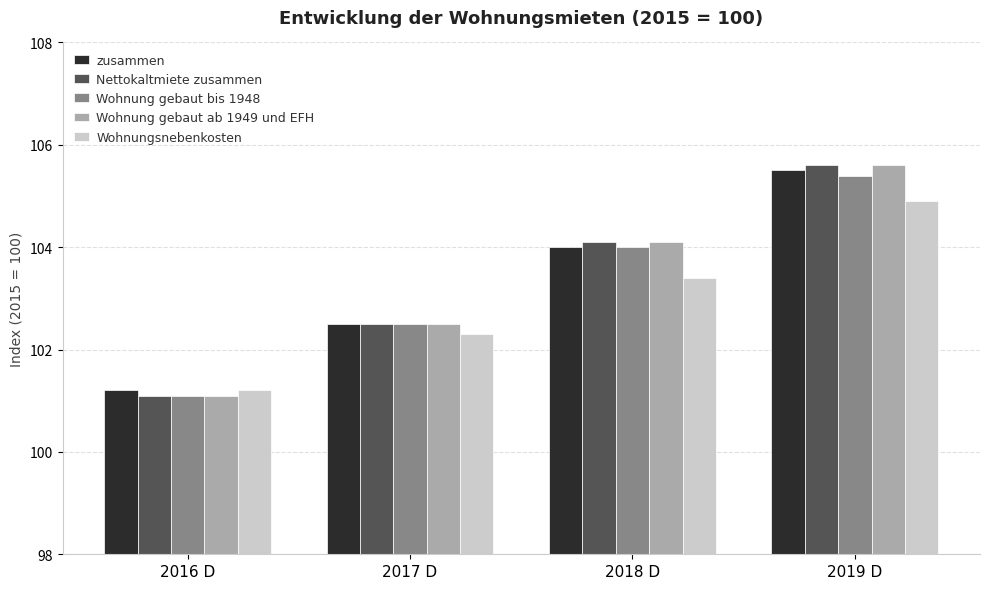

Rank the categories by Wohnung gebaut bis 1948 value from highest to lowest.

2019 D, 2018 D, 2017 D, 2016 D